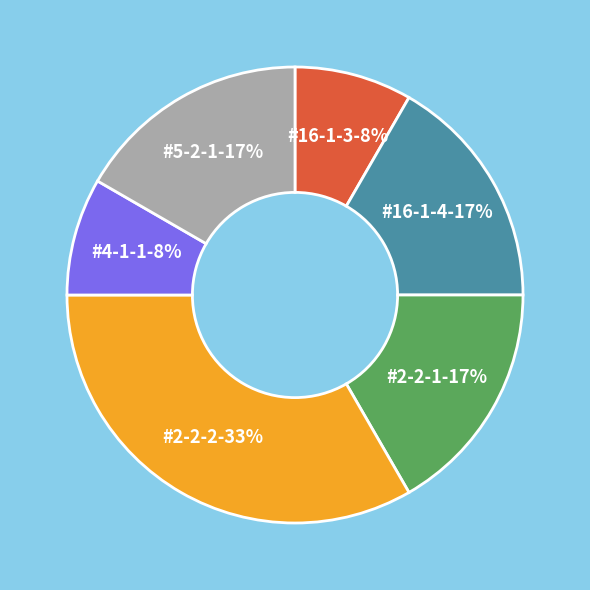

Is there a majority slice in this chart?

No